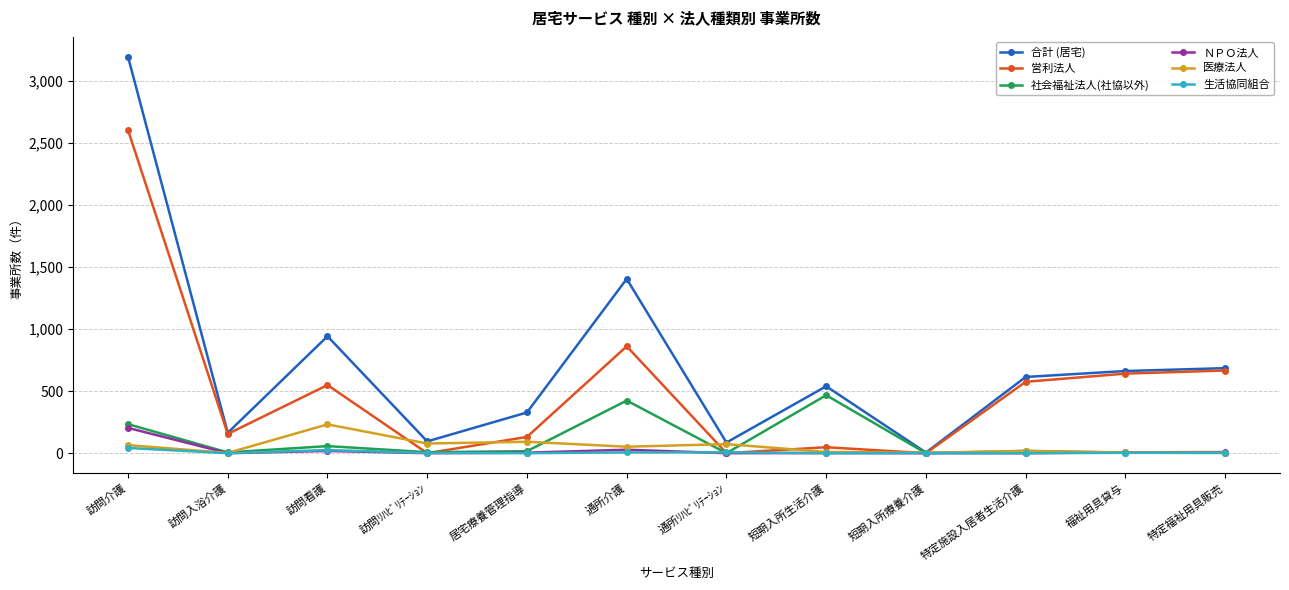

True or false: 合計 (居宅) has a value of 95 at 訪問ﾘﾊﾋﾞﾘﾃｰｼｮﾝ.

True